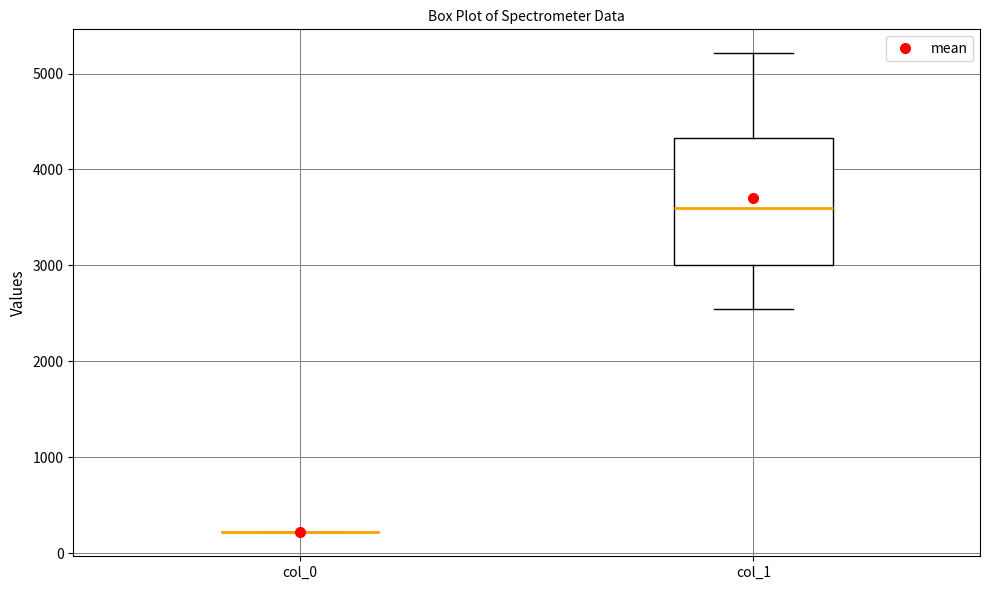

Comparing the boxes themselves (not the whiskers), which one is the tallest?

col_1